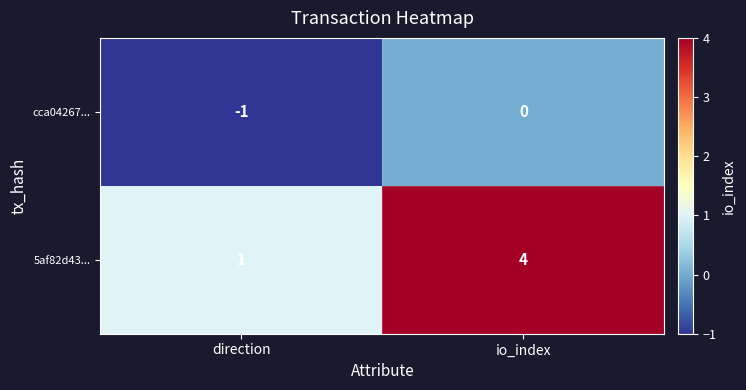

Which series has the widest spread of values?

5af82d43...